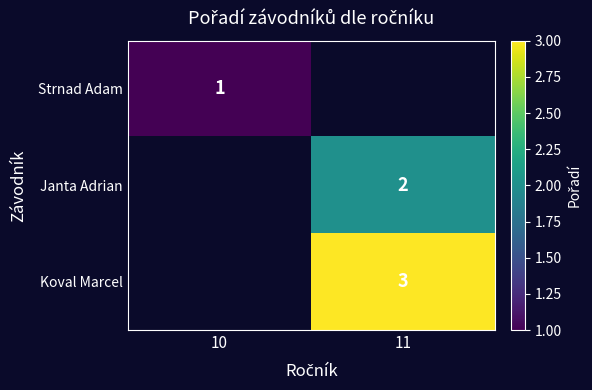

The Strnad Adam series shows 0 at 10. True or false?

False